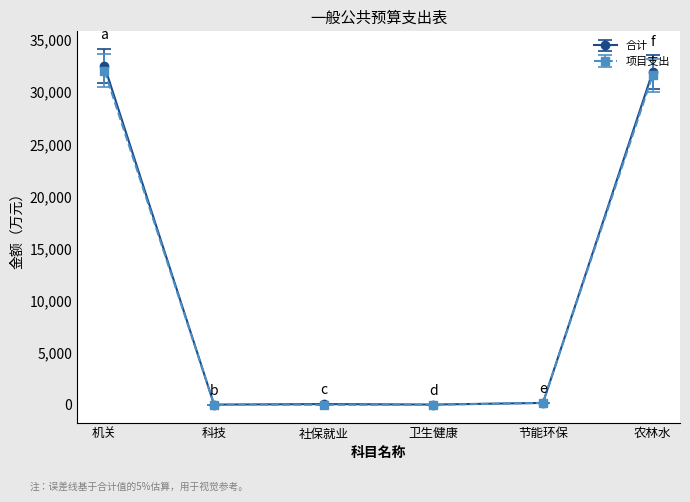

Read the 项目支出 value at 农林水.

31611.5